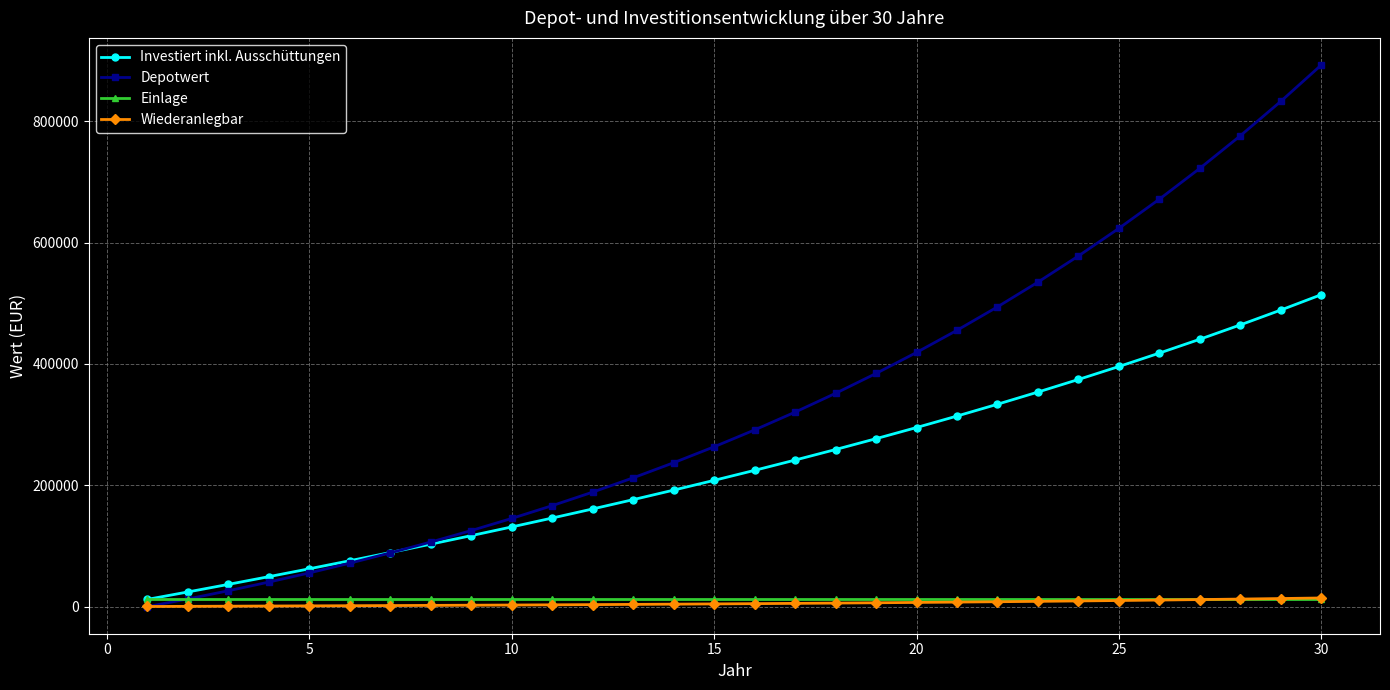

What is the maximum value shown in the chart?

892794.9